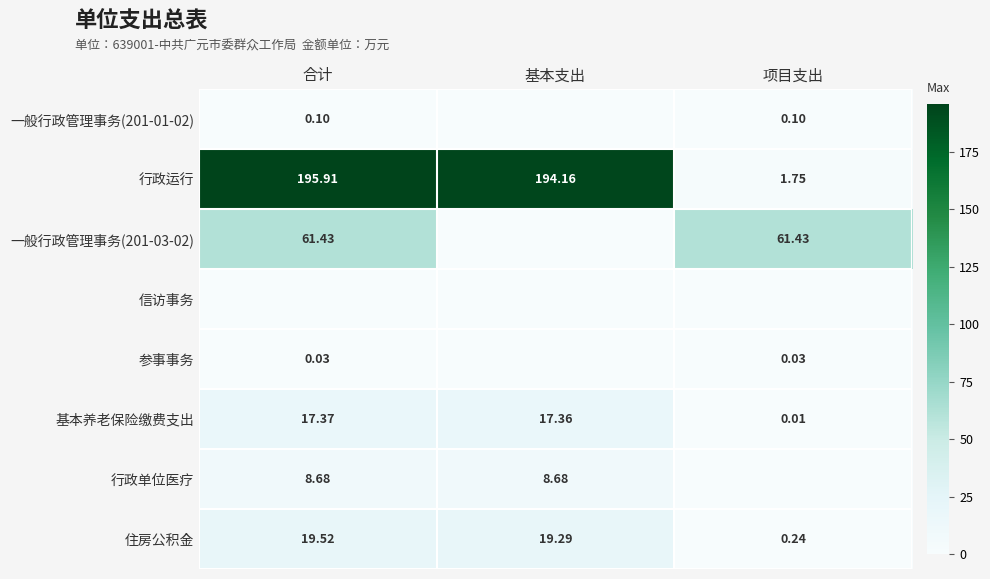

Which category has the highest value in the 基本养老保险缴费支出 series?

合计